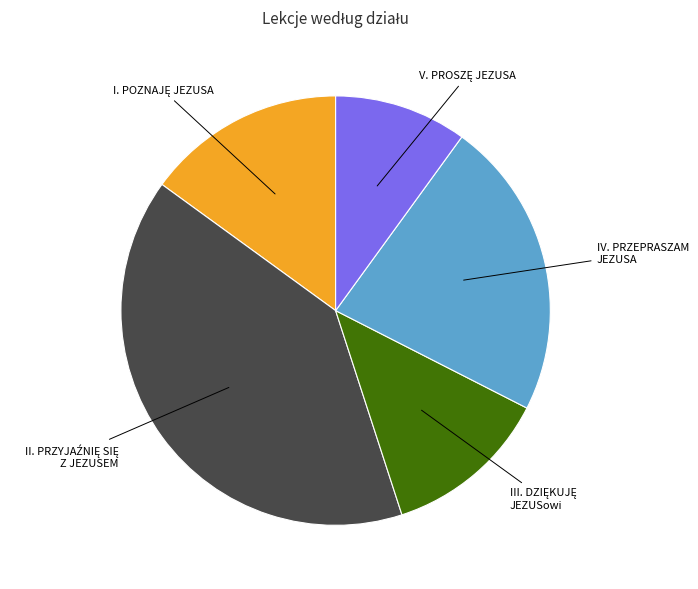

How many segments does this pie chart have?

5